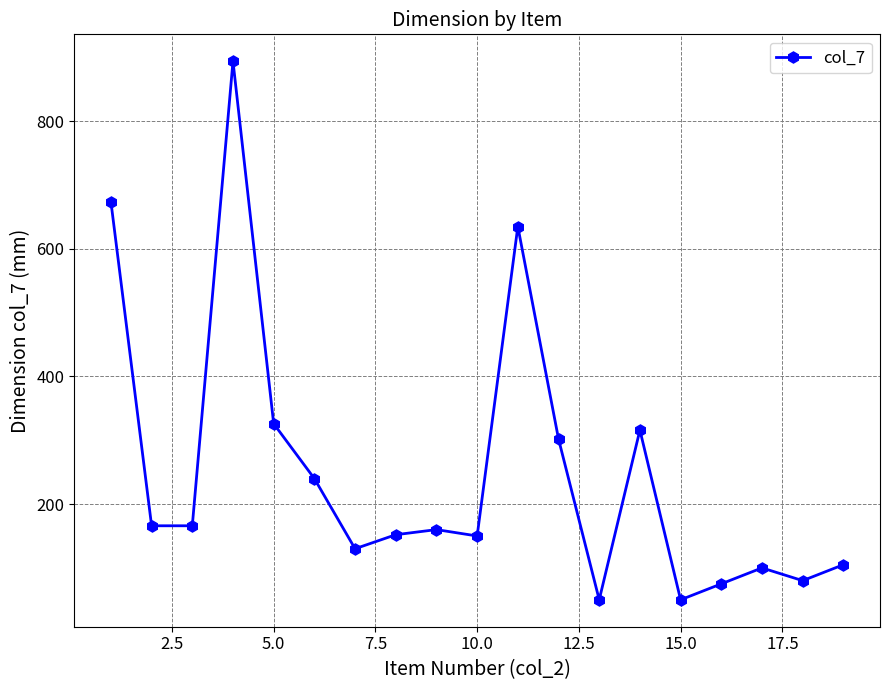

Is this an area chart (filled region under the line)?

No